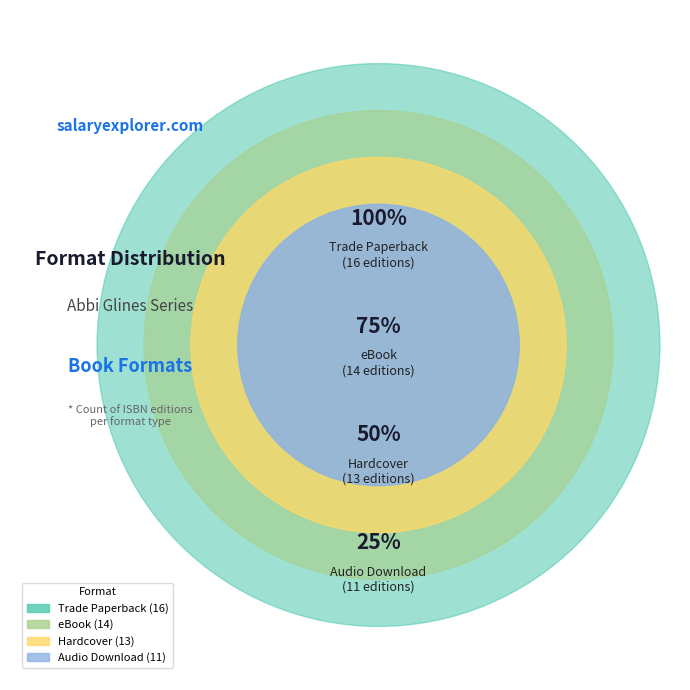

Between Trade Paperback and Audio Download, which is larger?

Trade Paperback